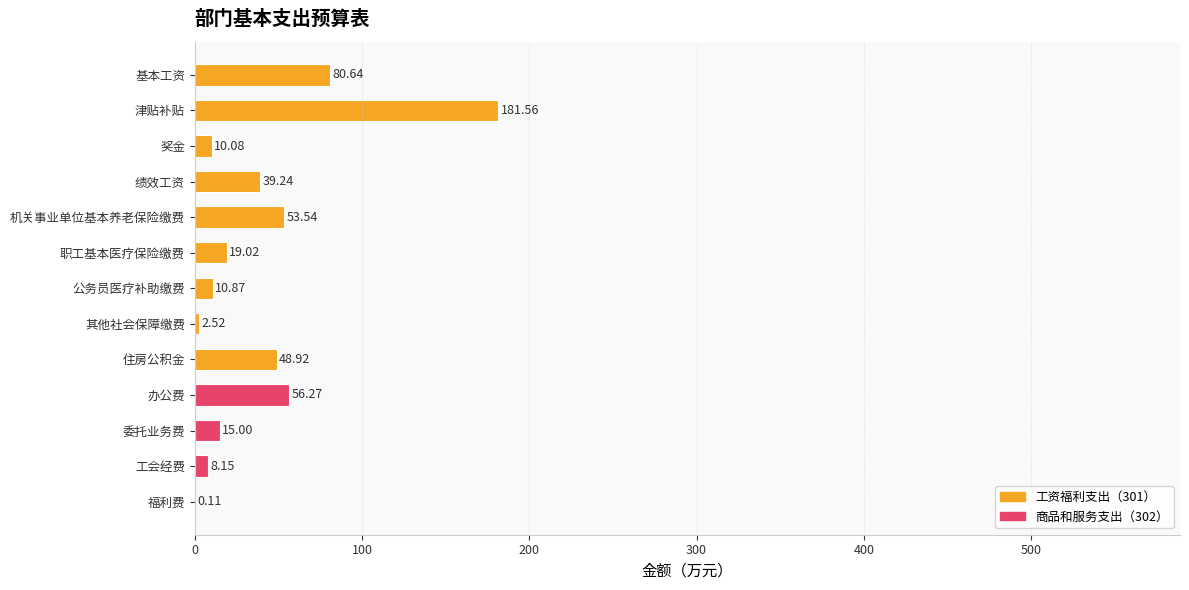

What is the change in value from 基本工资 to 职工基本医疗保险缴费?

-61.6